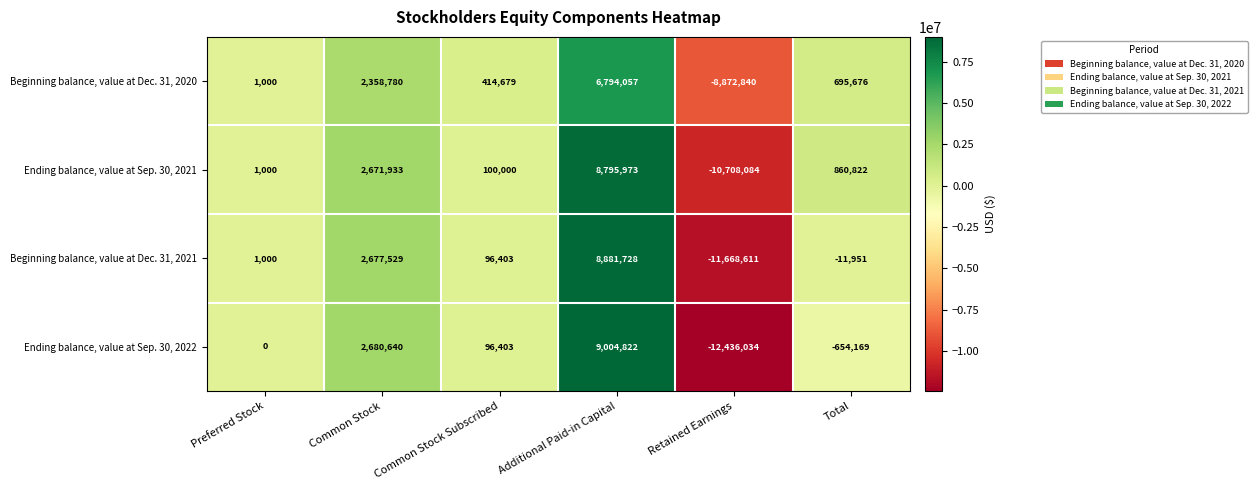

The Ending balance, value at Sep. 30, 2021 series shows 100000 at Common Stock Subscribed. True or false?

True